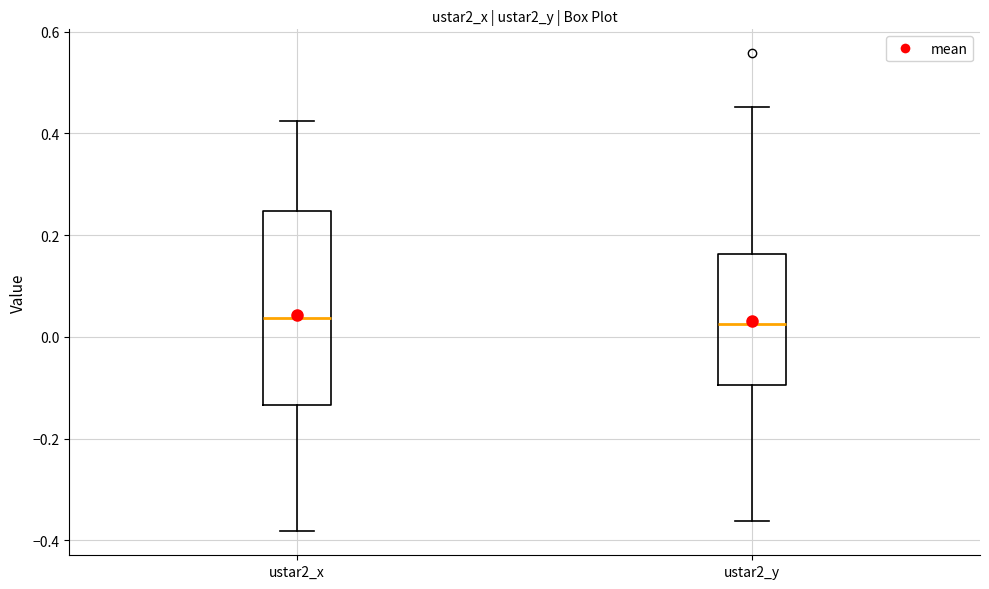

Comparing the boxes themselves (not the whiskers), which one is the tallest?

ustar2_x